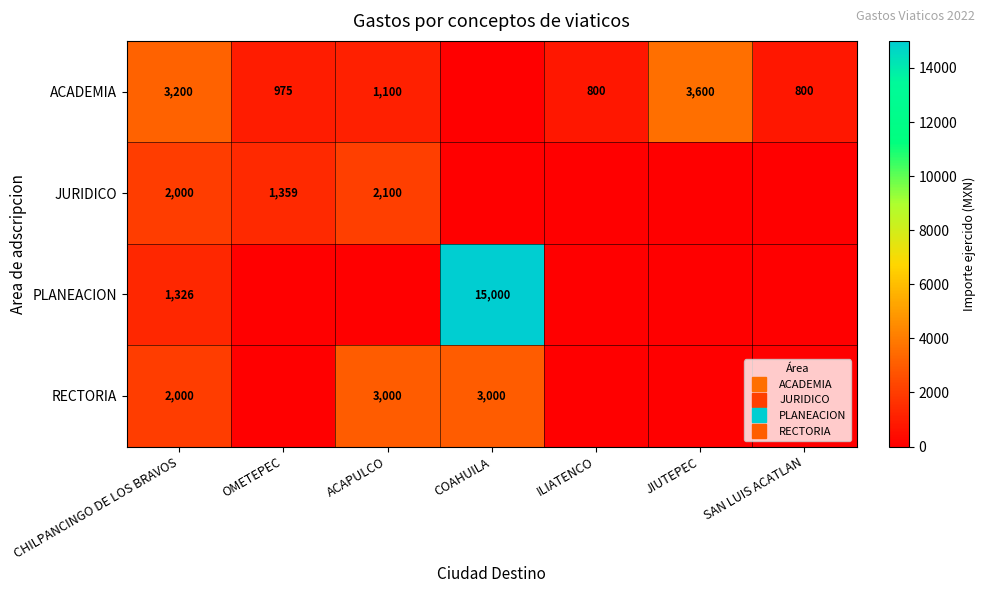

At which category does the chart reach its peak across all series?

COAHUILA